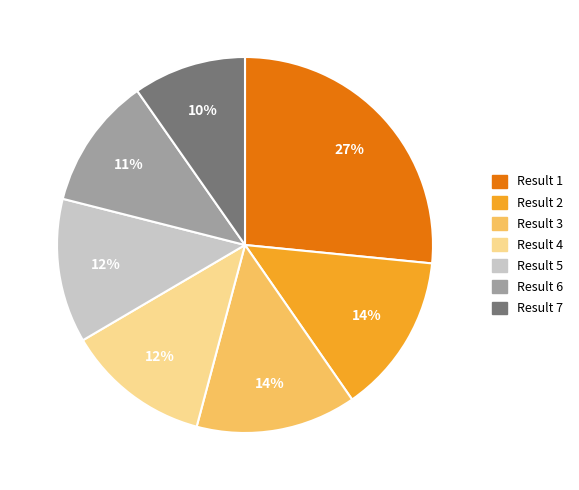

To the nearest percent, what is the difference between the largest and smallest slice percentages?

17%